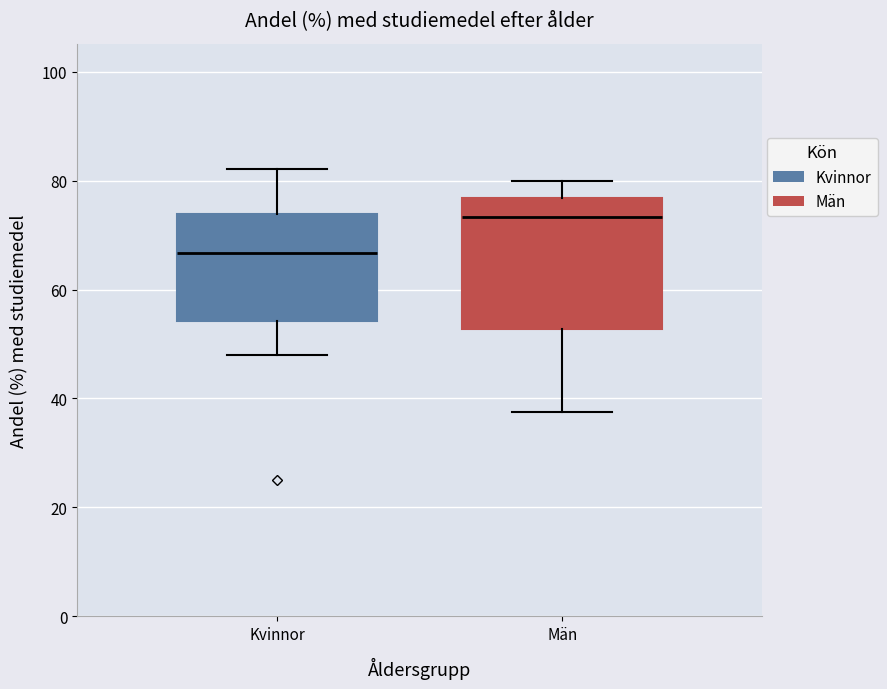

Where does the lower whisker of the box for Män end on the y-axis? The values are not printed on the chart, so give them approximately, as read against the axis.

38